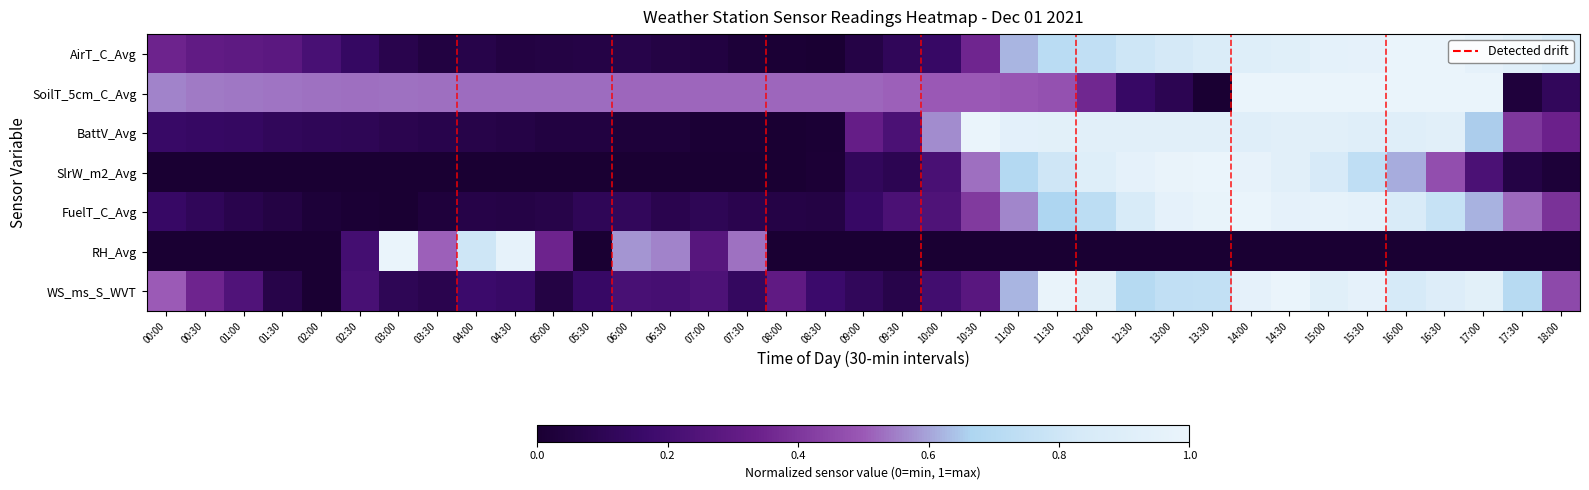

Rank the series at 17:00 from lowest to highest value.

RH_Avg, SlrW_m2_Avg, FuelT_C_Avg, BattV_Avg, WS_ms_S_WVT, AirT_C_Avg, SoilT_5cm_C_Avg